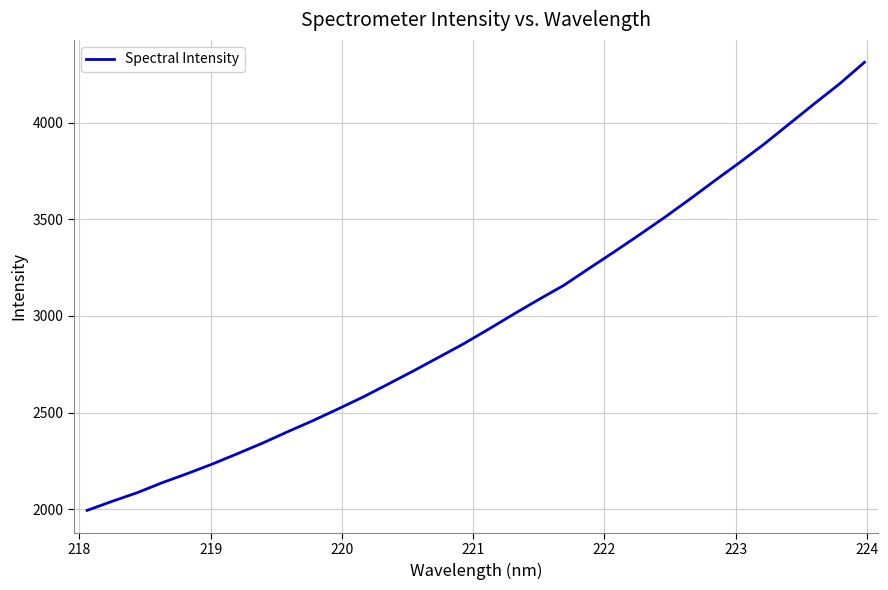

What is the sum of all values?

95537.9